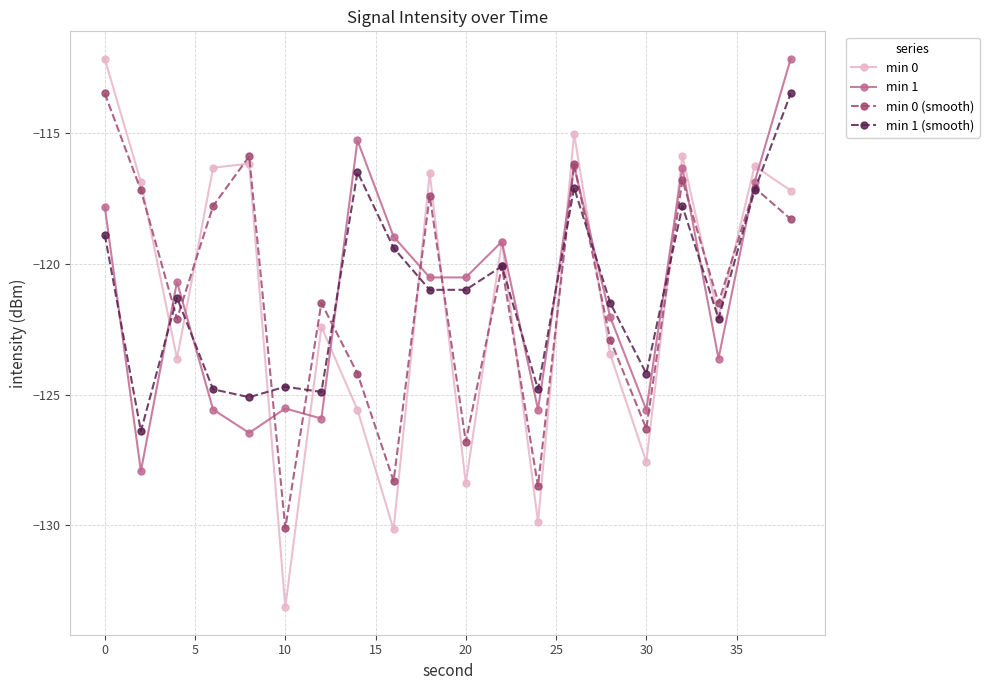

What is the difference between the second highest and second lowest values in the min 0 series?

15.1